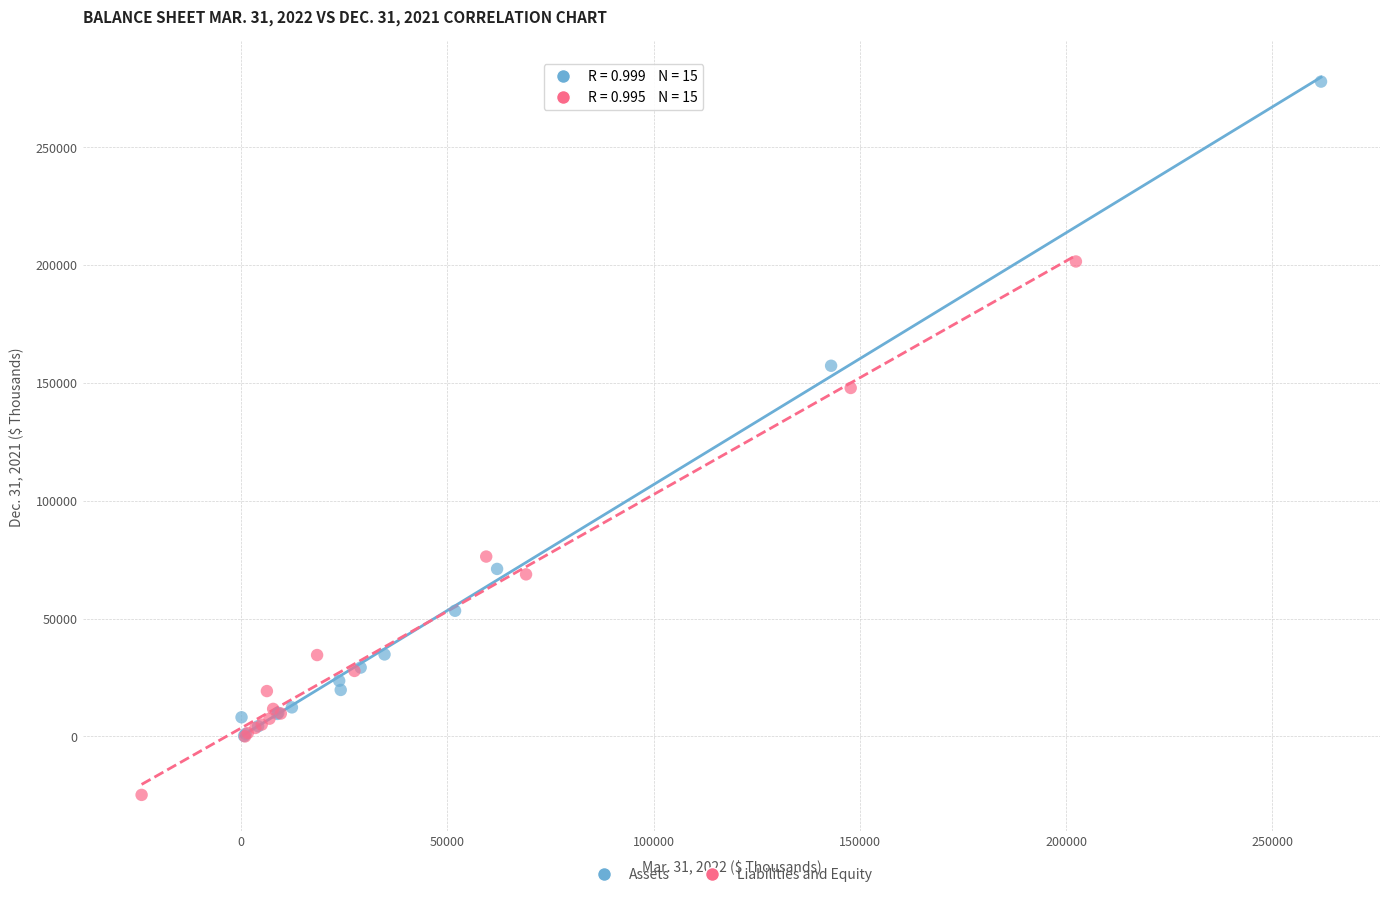

Which series reaches the minimum Y coordinate?

Liabilities and Equity